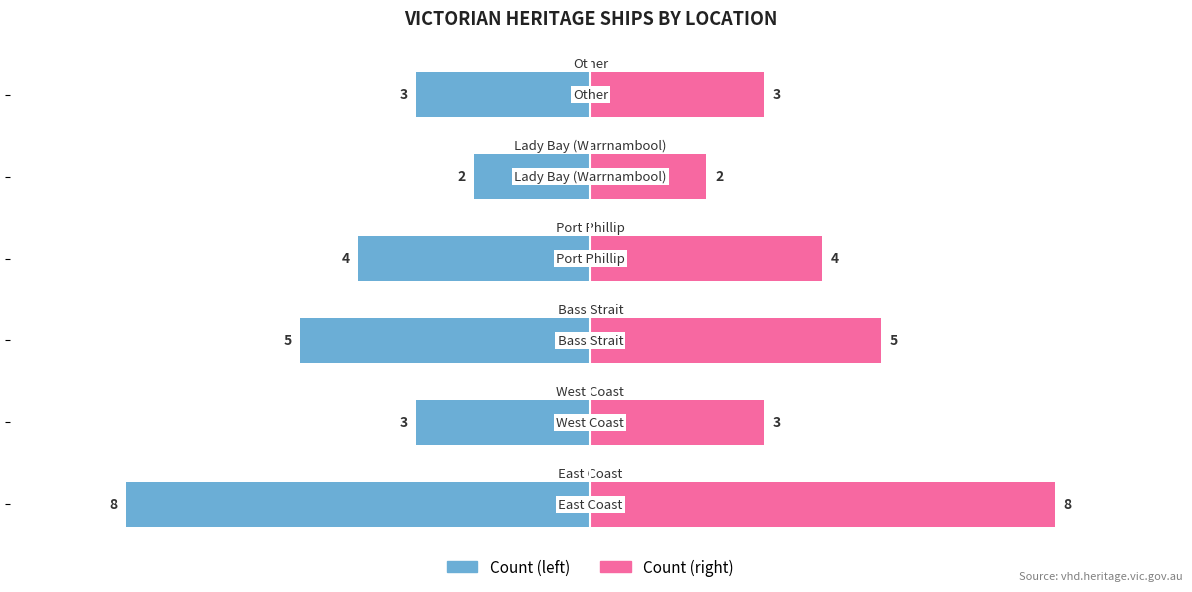

Is the value of Count (right) at 0 greater than the value of Count (left) at 2?

Yes